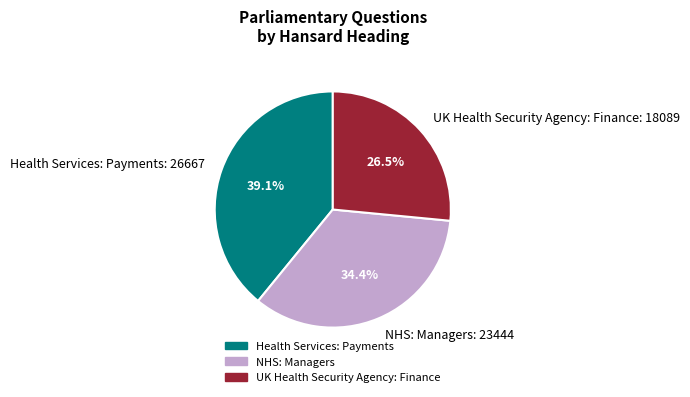

Count the number of slices in the pie.

3